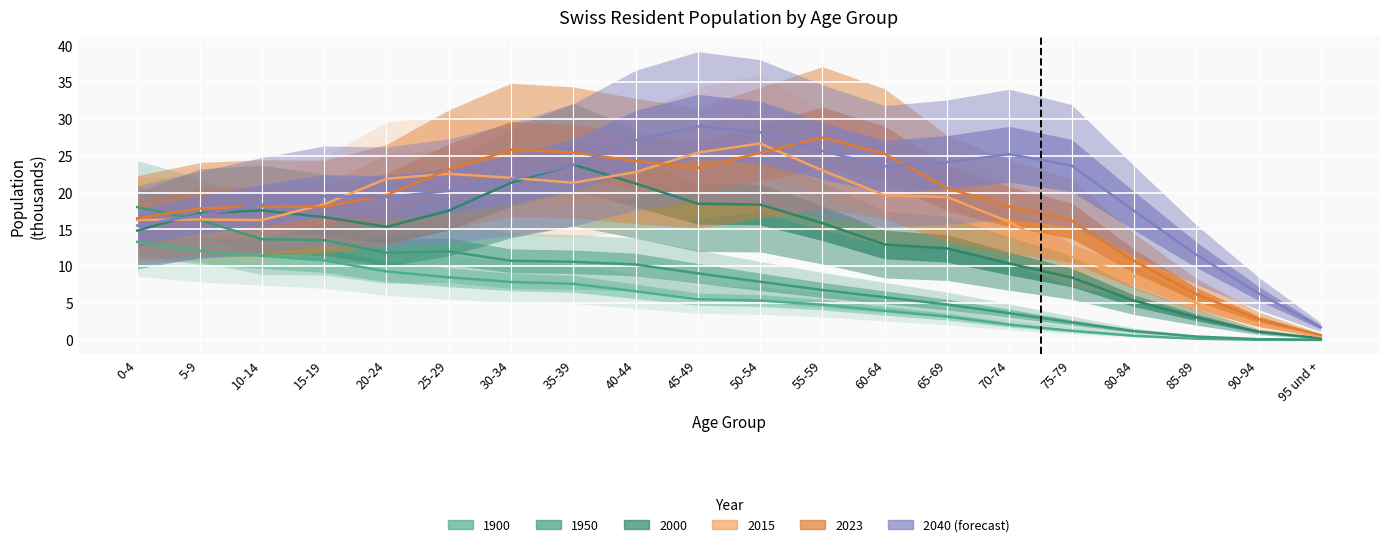

The value of 2023 at 95 und + is 0.6. True or false?

True